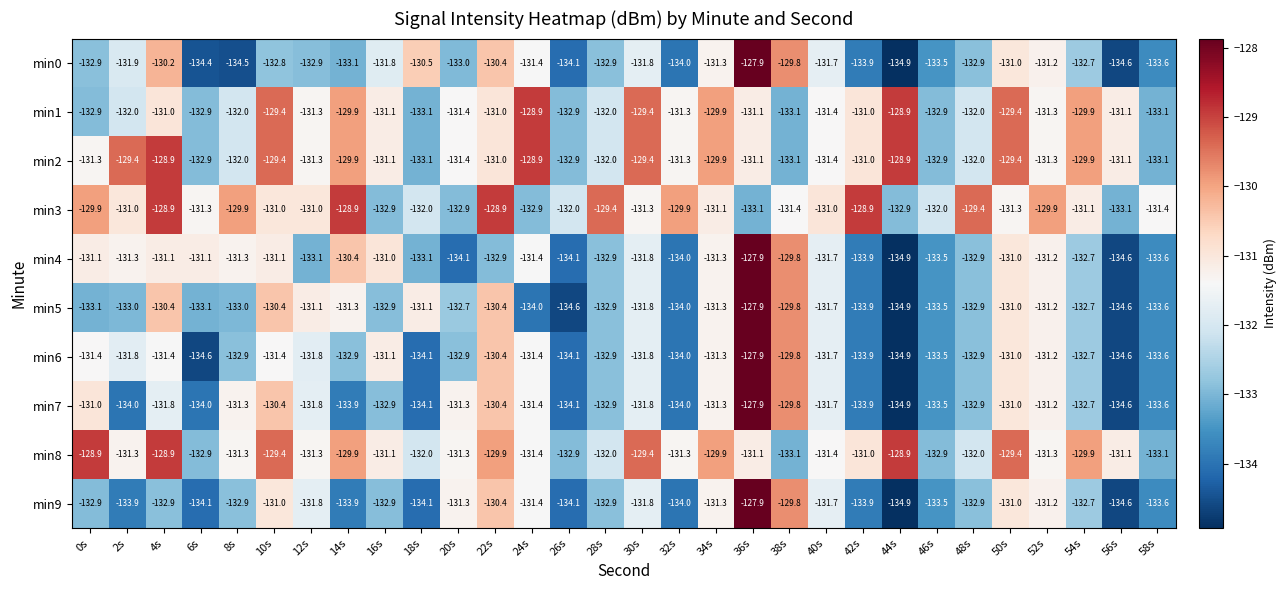

The value of min3 at 4s is -128.9. True or false?

True